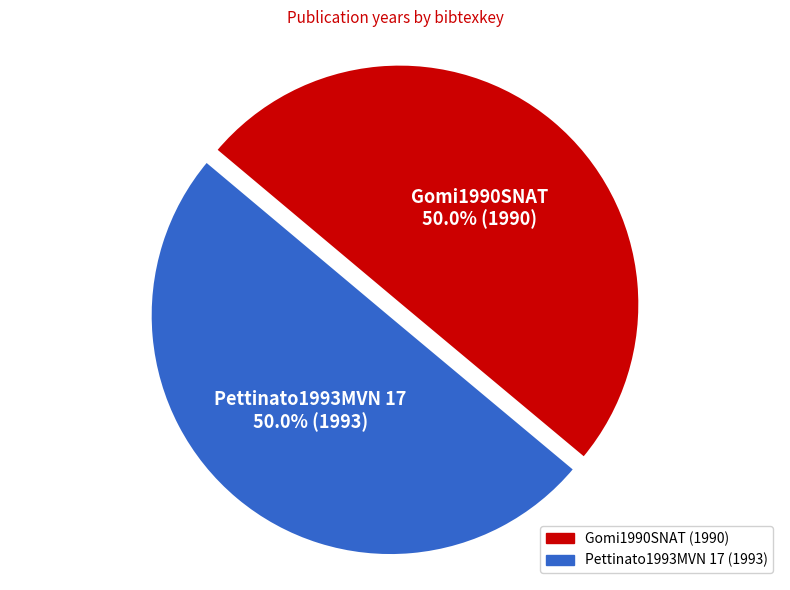

To the nearest percent, what percentage of the pie is Pettinato1993MVN 17?

50%